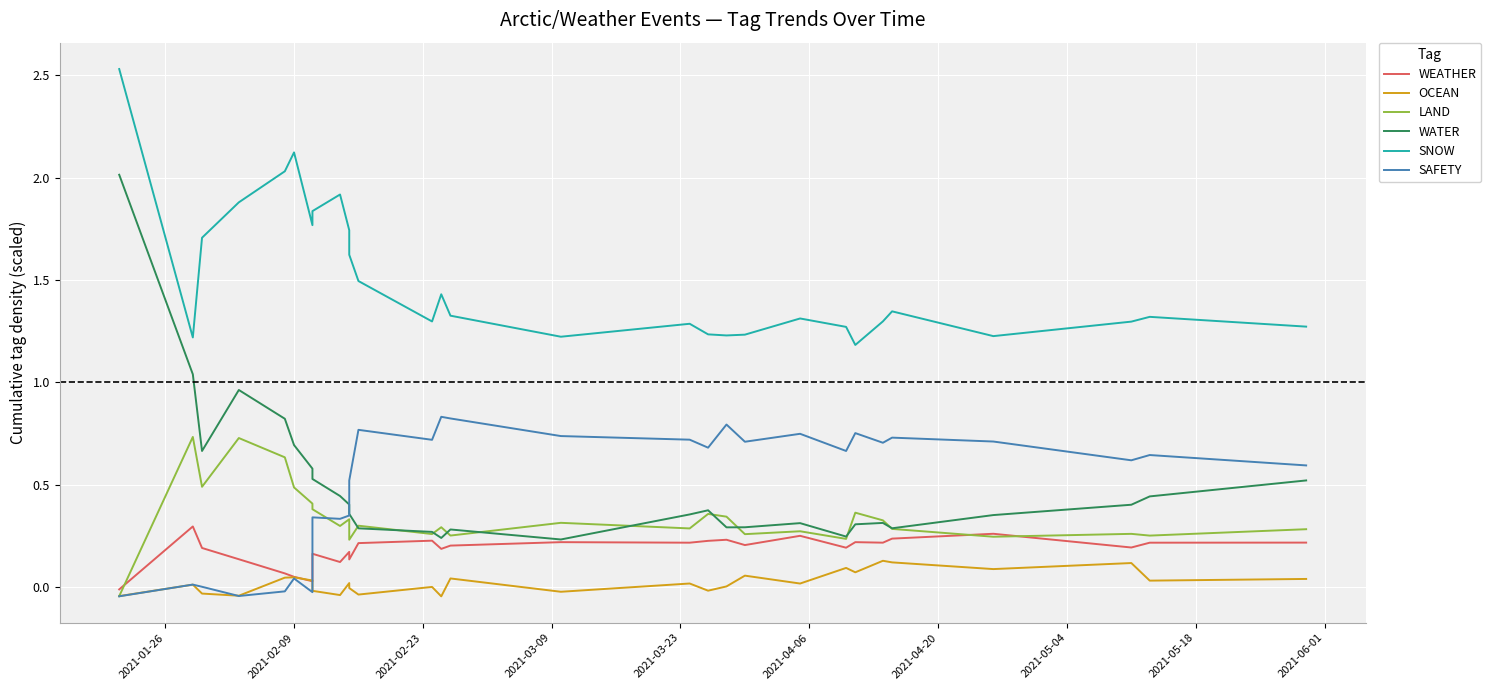

At how many categories does at least one series exceed 1?

29